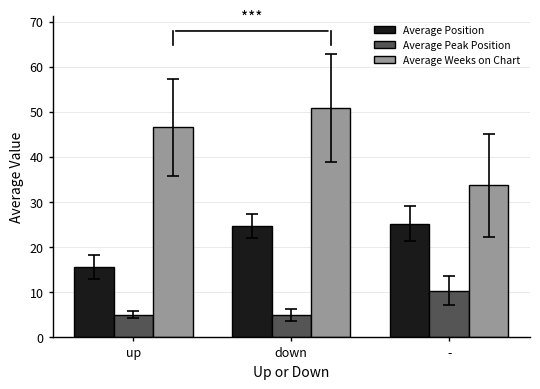

Is it true that Average Weeks on Chart equals 16.2 at -?

False